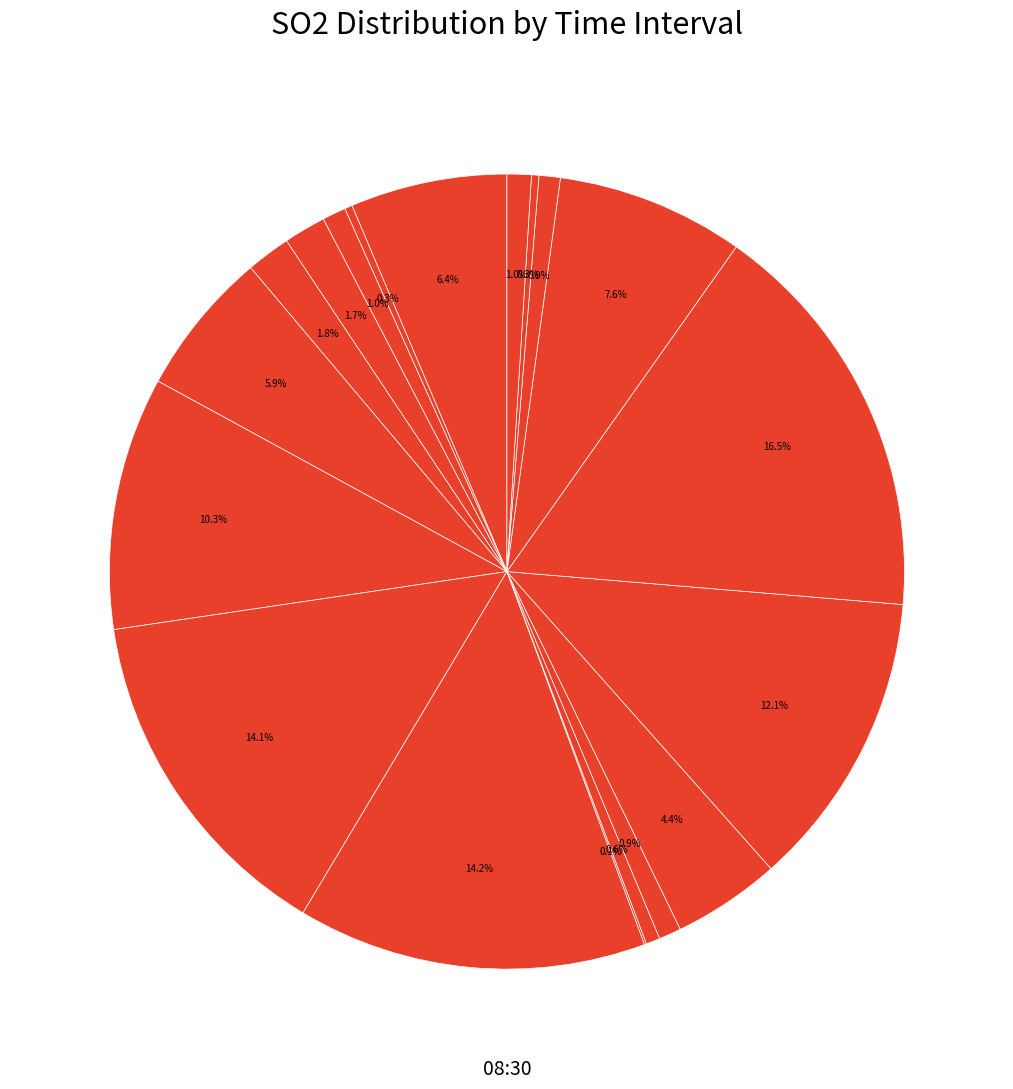

What is the largest slice in the pie chart?

08:30